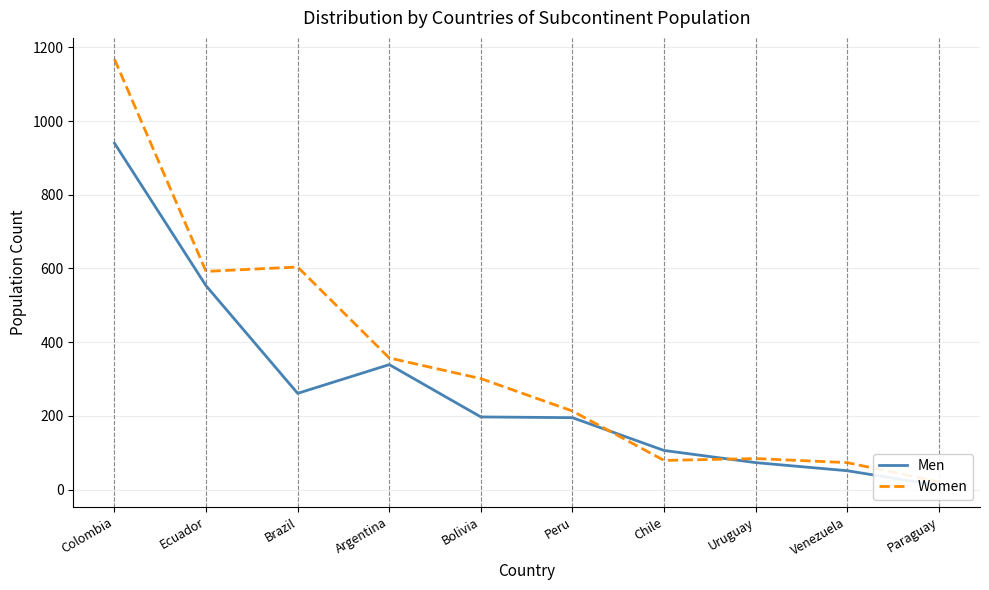

At which label is Women closest to 594?

Ecuador